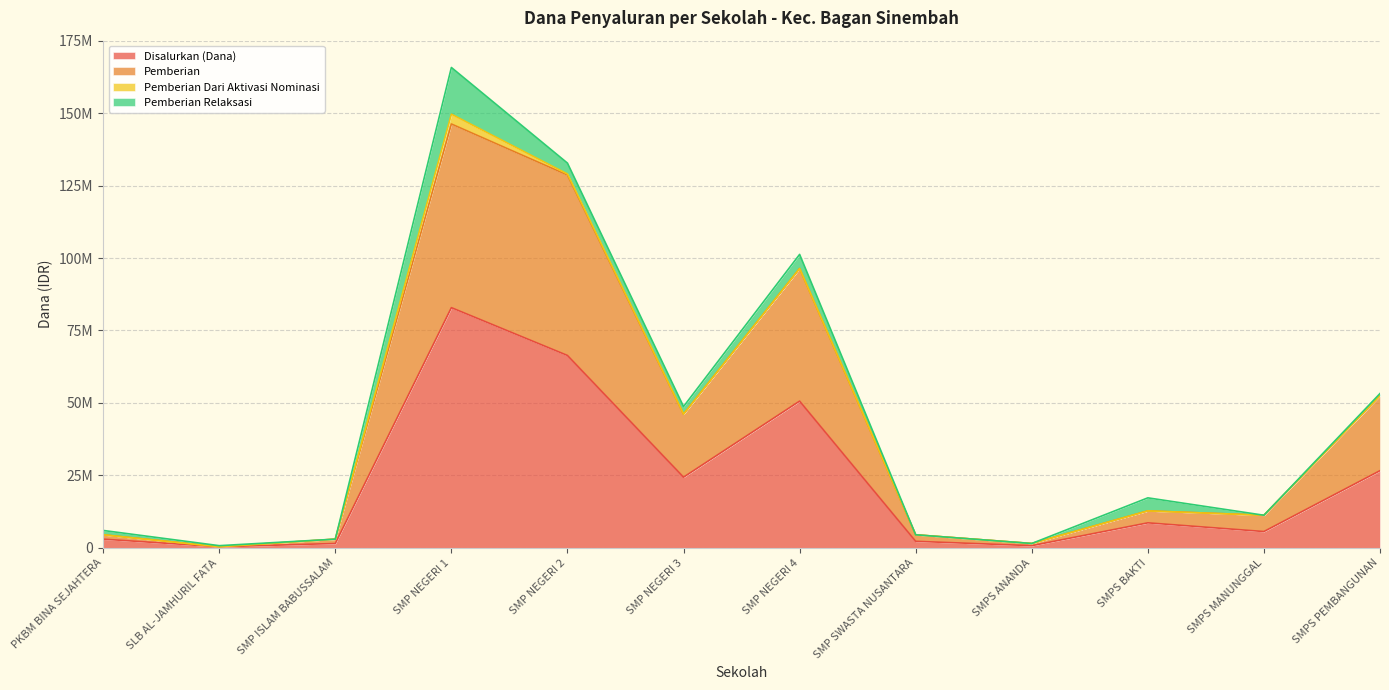

What is the label of the 12th point from the left?

SMPS PEMBANGUNAN